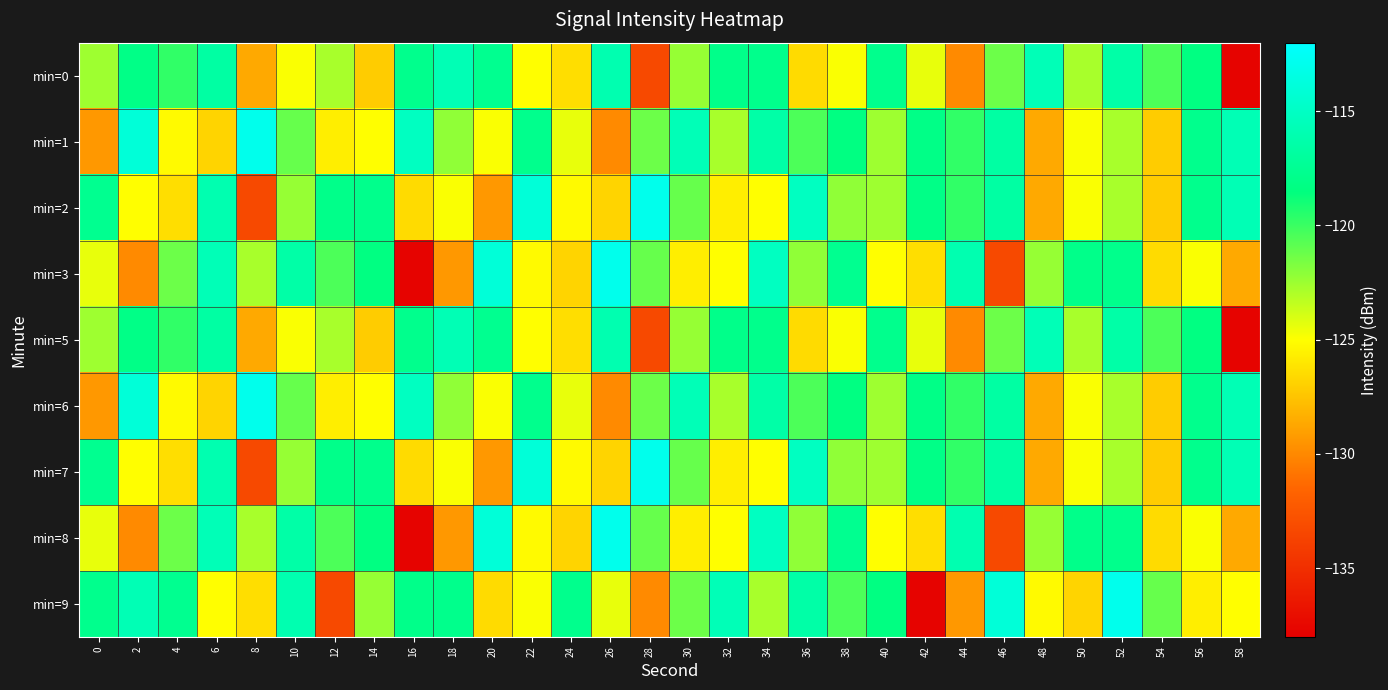

Reading left to right, extract all data points from this chart.

min=0: 0=-122.5	2=-118.1	4=-119.7	6=-116.7	8=-128.6	10=-124.9	12=-122.8	14=-127.1	16=-117.8	18=-115.8	20=-117.7	22=-125.0	24=-126.4	26=-116.0	28=-133.3	30=-122.3	32=-118.0	34=-117.9	36=-126.5	38=-124.9	40=-117.8	42=-124.4	44=-130.0	46=-121.3	48=-115.7	50=-122.8	52=-116.5	54=-120.5	56=-118.3	58=-137.7
min=1: 0=-129.3	2=-114.0	4=-125.2	6=-126.8	8=-113.0	10=-121.1	12=-125.7	14=-125.0	16=-115.2	18=-122.2	20=-124.9	22=-117.8	24=-124.4	26=-130.0	28=-121.3	30=-115.7	32=-122.8	34=-116.5	36=-120.5	38=-118.3	40=-122.5	42=-118.1	44=-119.7	46=-116.7	48=-128.6	50=-124.9	52=-122.8	54=-127.1	56=-117.8	58=-115.8
min=2: 0=-117.7	2=-125.0	4=-126.4	6=-116.0	8=-133.3	10=-122.3	12=-118.0	14=-117.9	16=-126.5	18=-124.9	20=-129.3	22=-114.0	24=-125.2	26=-126.8	28=-113.0	30=-121.1	32=-125.7	34=-125.0	36=-115.2	38=-122.2	40=-122.5	42=-118.1	44=-119.7	46=-116.7	48=-128.6	50=-124.9	52=-122.8	54=-127.1	56=-117.8	58=-115.8
min=3: 0=-124.4	2=-130.0	4=-121.3	6=-115.7	8=-122.8	10=-116.5	12=-120.5	14=-118.3	16=-137.7	18=-129.3	20=-114.0	22=-125.2	24=-126.8	26=-113.0	28=-121.1	30=-125.7	32=-125.0	34=-115.2	36=-122.2	38=-117.7	40=-125.0	42=-126.4	44=-116.0	46=-133.3	48=-122.3	50=-118.0	52=-117.9	54=-126.5	56=-124.9	58=-128.6
min=5: 0=-122.5	2=-118.1	4=-119.7	6=-116.7	8=-128.6	10=-124.9	12=-122.8	14=-127.1	16=-117.8	18=-115.8	20=-117.7	22=-125.0	24=-126.4	26=-116.0	28=-133.3	30=-122.3	32=-118.0	34=-117.9	36=-126.5	38=-124.9	40=-117.8	42=-124.4	44=-130.0	46=-121.3	48=-115.7	50=-122.8	52=-116.5	54=-120.5	56=-118.3	58=-137.7
min=6: 0=-129.3	2=-114.0	4=-125.2	6=-126.8	8=-113.0	10=-121.1	12=-125.7	14=-125.0	16=-115.2	18=-122.2	20=-124.9	22=-117.8	24=-124.4	26=-130.0	28=-121.3	30=-115.7	32=-122.8	34=-116.5	36=-120.5	38=-118.3	40=-122.5	42=-118.1	44=-119.7	46=-116.7	48=-128.6	50=-124.9	52=-122.8	54=-127.1	56=-117.8	58=-115.8
min=7: 0=-117.7	2=-125.0	4=-126.4	6=-116.0	8=-133.3	10=-122.3	12=-118.0	14=-117.9	16=-126.5	18=-124.9	20=-129.3	22=-114.0	24=-125.2	26=-126.8	28=-113.0	30=-121.1	32=-125.7	34=-125.0	36=-115.2	38=-122.2	40=-122.5	42=-118.1	44=-119.7	46=-116.7	48=-128.6	50=-124.9	52=-122.8	54=-127.1	56=-117.8	58=-115.8
min=8: 0=-124.4	2=-130.0	4=-121.3	6=-115.7	8=-122.8	10=-116.5	12=-120.5	14=-118.3	16=-137.7	18=-129.3	20=-114.0	22=-125.2	24=-126.8	26=-113.0	28=-121.1	30=-125.7	32=-125.0	34=-115.2	36=-122.2	38=-117.7	40=-125.0	42=-126.4	44=-116.0	46=-133.3	48=-122.3	50=-118.0	52=-117.9	54=-126.5	56=-124.9	58=-128.6
min=9: 0=-117.8	2=-115.8	4=-117.7	6=-125.0	8=-126.4	10=-116.0	12=-133.3	14=-122.3	16=-118.0	18=-117.9	20=-126.5	22=-124.9	24=-117.8	26=-124.4	28=-130.0	30=-121.3	32=-115.7	34=-122.8	36=-116.5	38=-120.5	40=-118.3	42=-137.7	44=-129.3	46=-114.0	48=-125.2	50=-126.8	52=-113.0	54=-121.1	56=-125.7	58=-125.0